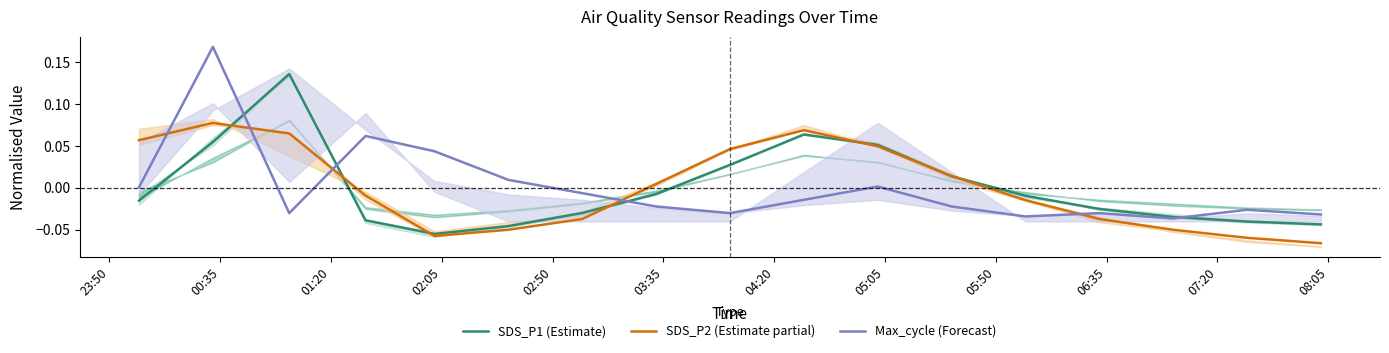

After their last crossing, which series has the higher values: SDS_P1 (Estimate) or Max_cycle (Forecast)?

Max_cycle (Forecast)